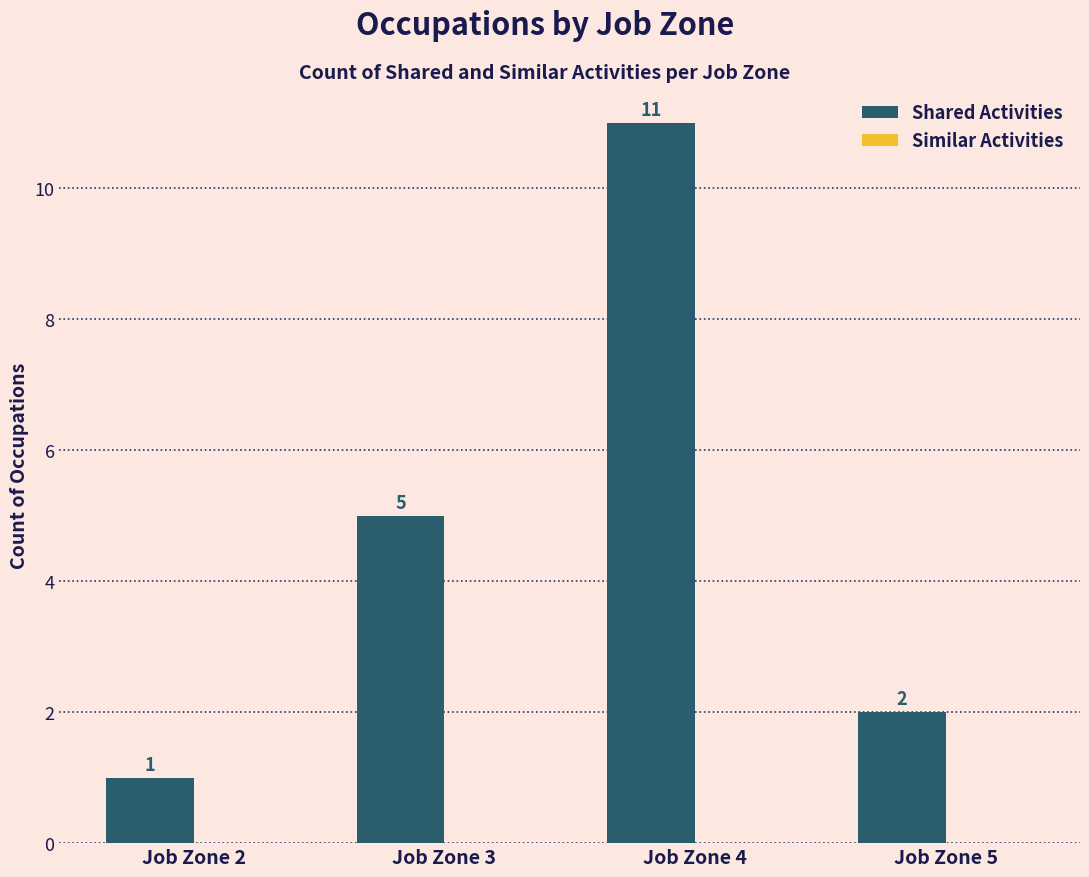

Which category has the lowest value across all series?

Job Zone 2